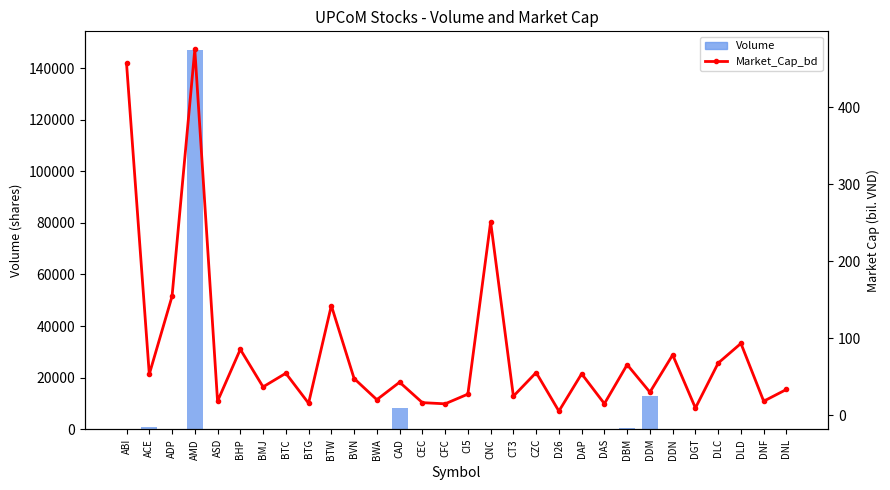

Reading left to right, what are all the values shown in this chart?

Volume: 0.0	1000.0	0.0	146900.0	0.0	0.0	0.0	0.0	0.0	100.0	0.0	0.0	8200.0	0.0	0.0	0.0	0.0	0.0	0.0	0.0	0.0	0.0	400.0	12700.0	0.0	0.0	100.0	0.0	0.0	100.0
Market_Cap_bd: 456.8	53.1	154.2	475.1	18.0	85.4	36.6	54.3	15.3	142.3	47.5	20.0	42.7	16.1	14.6	27.2	251.0	24.5	55.2	5.1	53.6	14.8	65.5	29.7	78.1	9.2	67.6	93.1	18.0	33.3